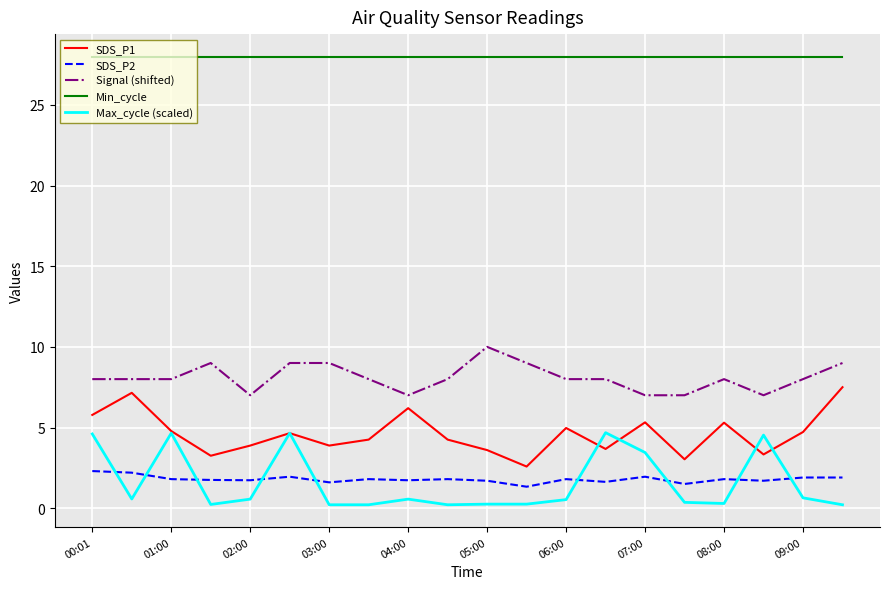

Which series has the largest total across all categories?

Min_cycle